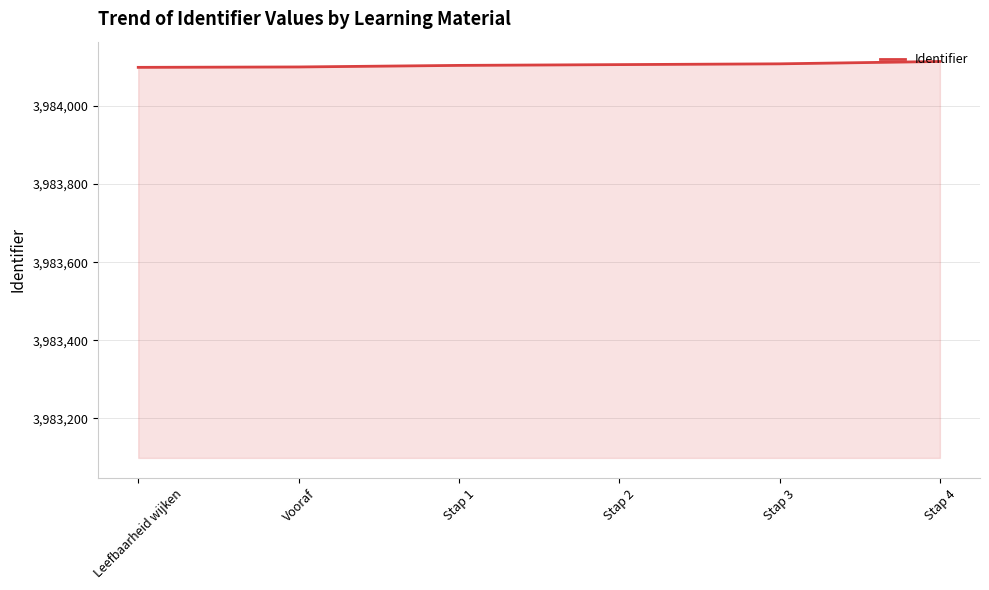

What is the minimum value shown in the chart?

3984099